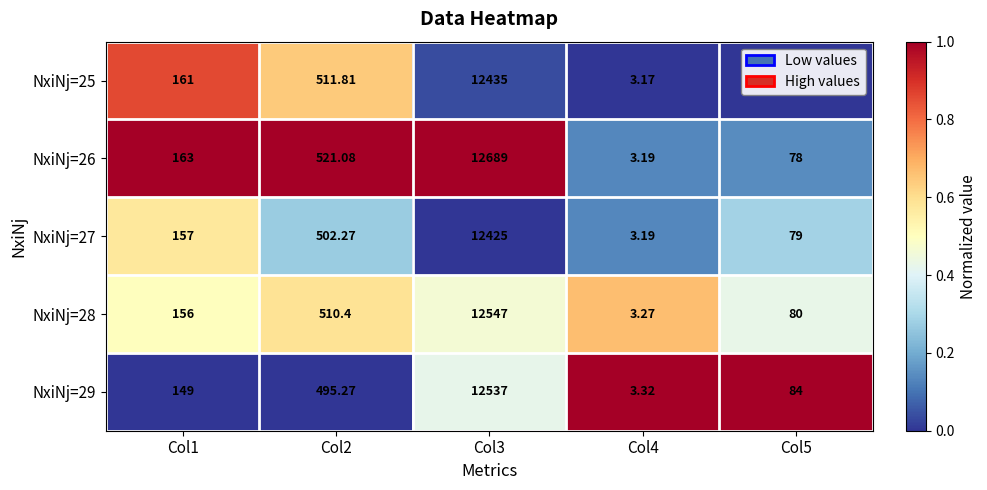

Is the value of NxiNj=25 at Col5 greater than the value of NxiNj=27 at Col5?

No